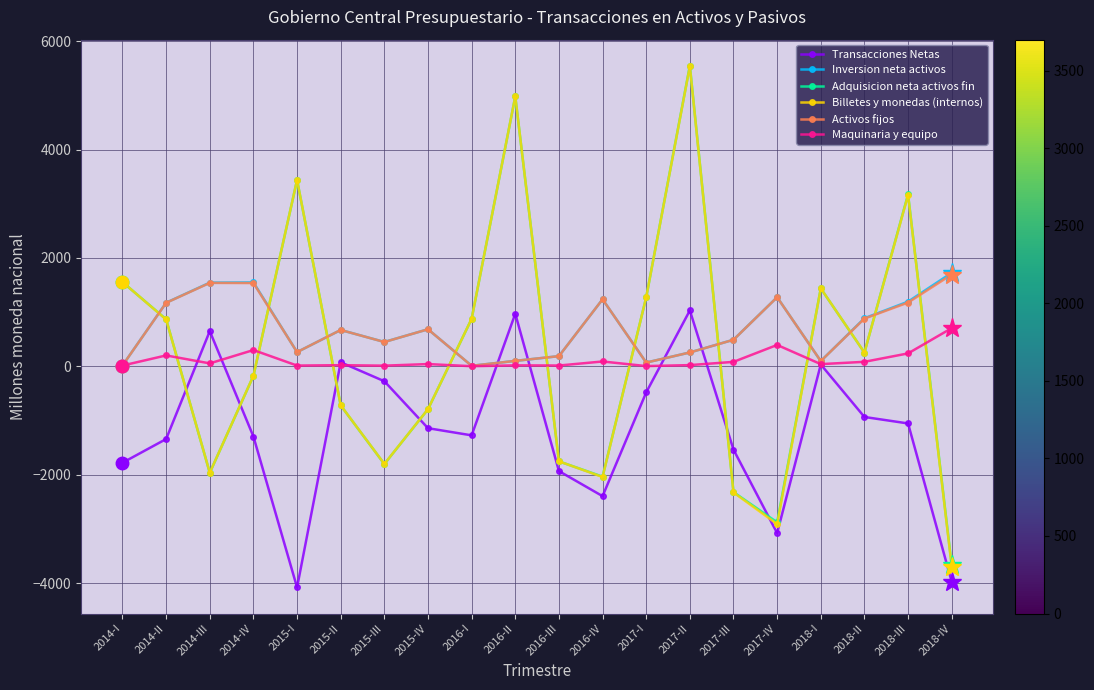

How many interior local peaks does the Adquisicion neta activos fin series have?

5